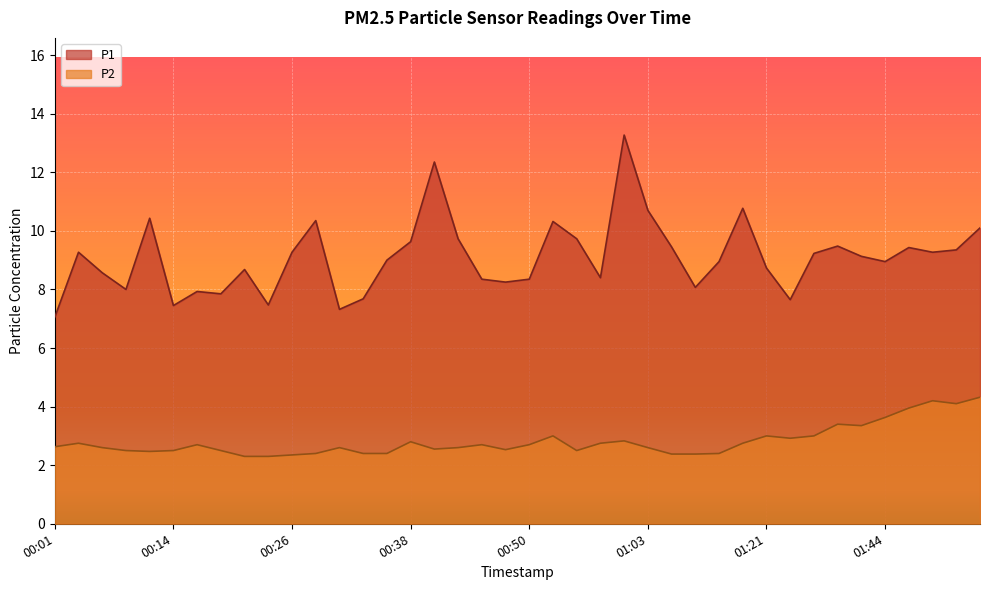

Between 01:34 and 01:41, which is larger?

01:34